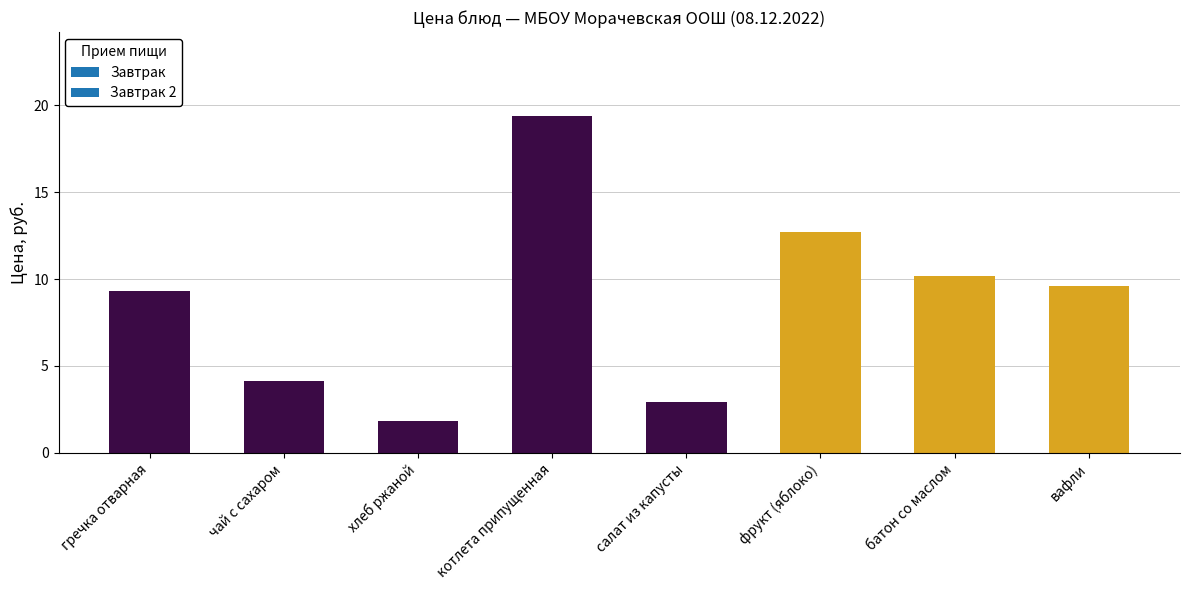

Reading left to right, list all the values displayed in this chart.

9.3	4.1	1.8	19.4	2.9	12.7	10.2	9.6